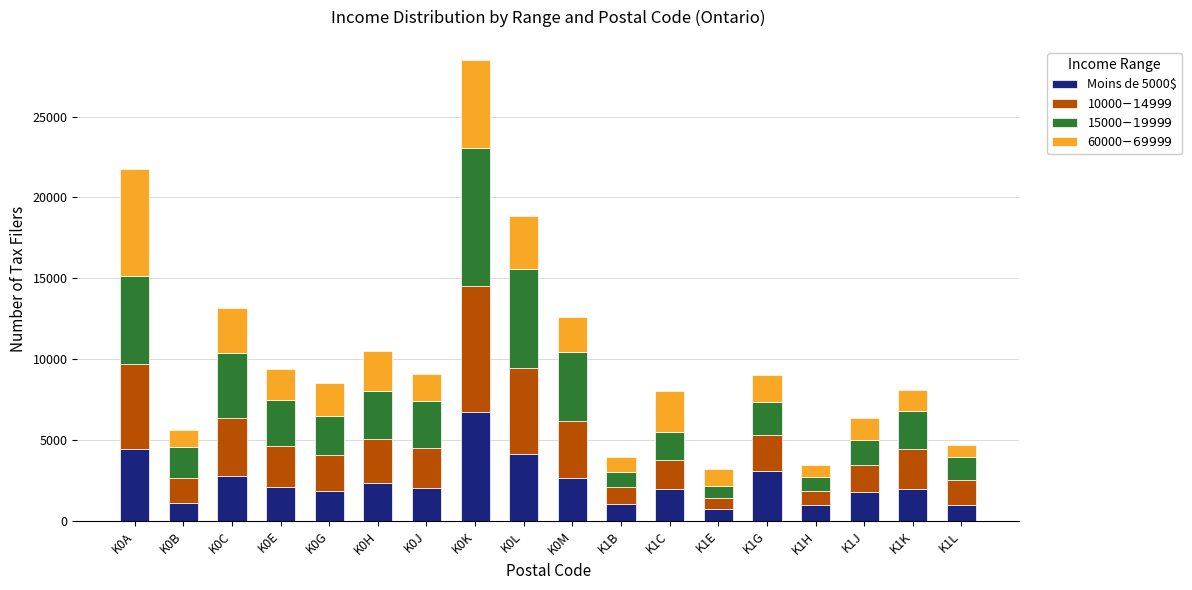

True or false: Moins de 5000$ has a value of 2350 at K0H.

True